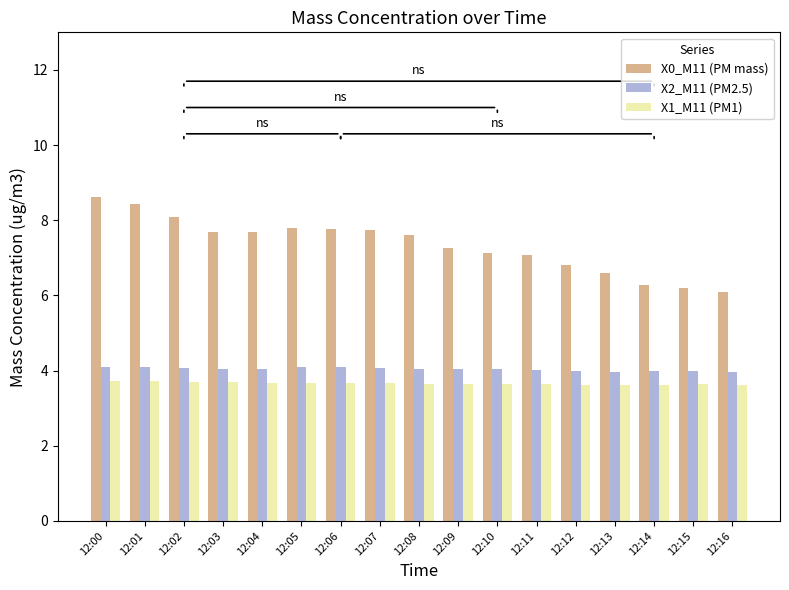

What is the maximum value shown in the chart?

8.6